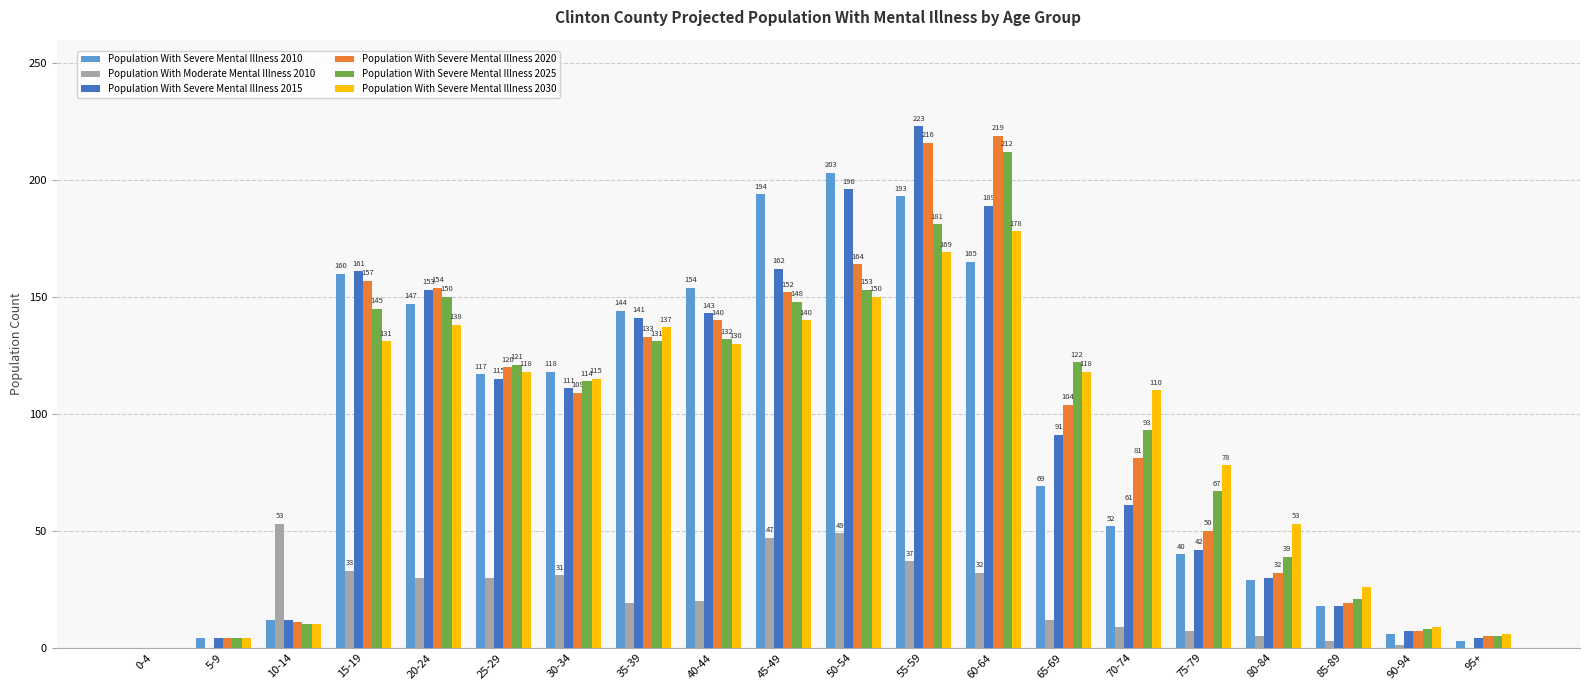

Between 45-49 and 85-89, which series saw the biggest shift?

Population With Severe Mental Illness 2010